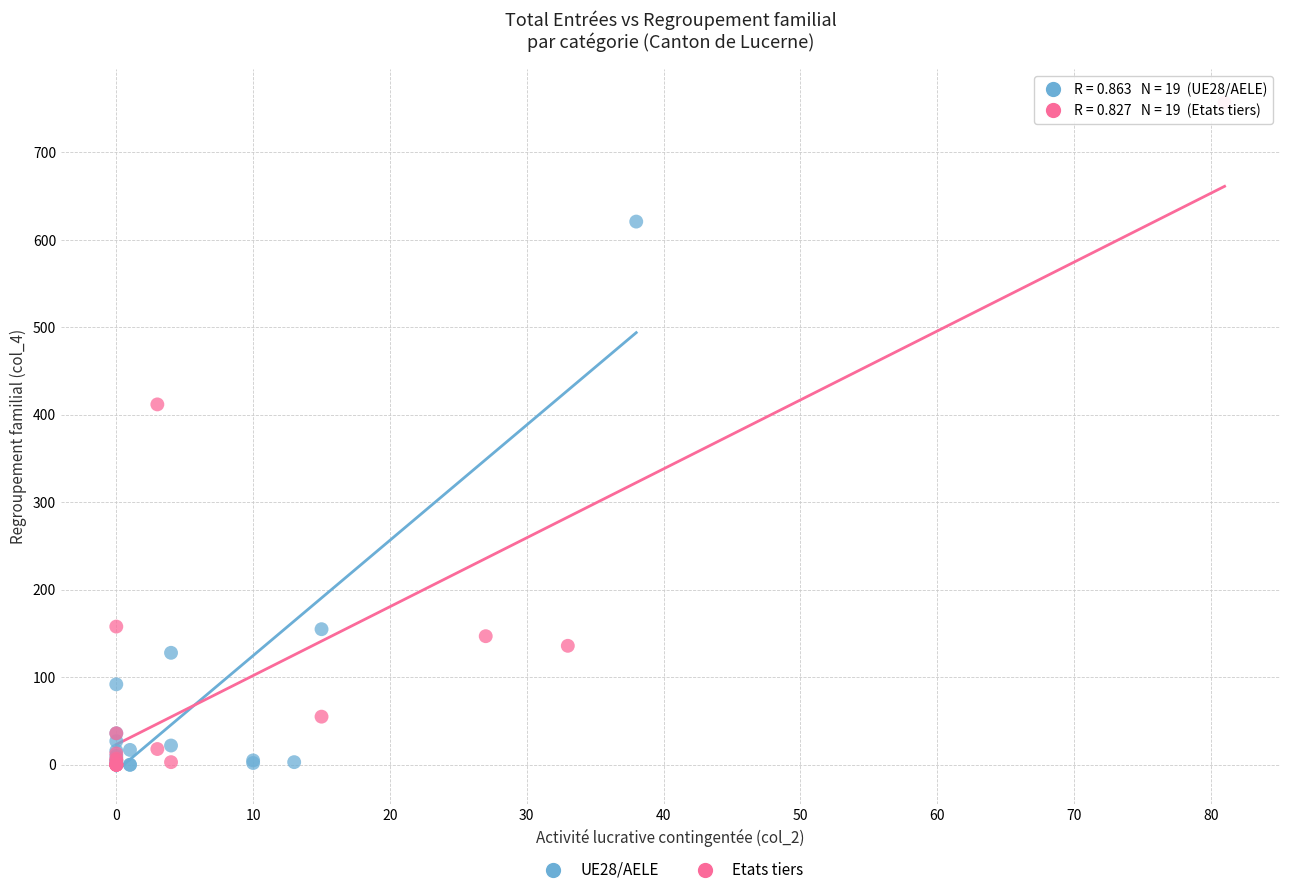

Which series has the widest spread of Y values?

Etats tiers